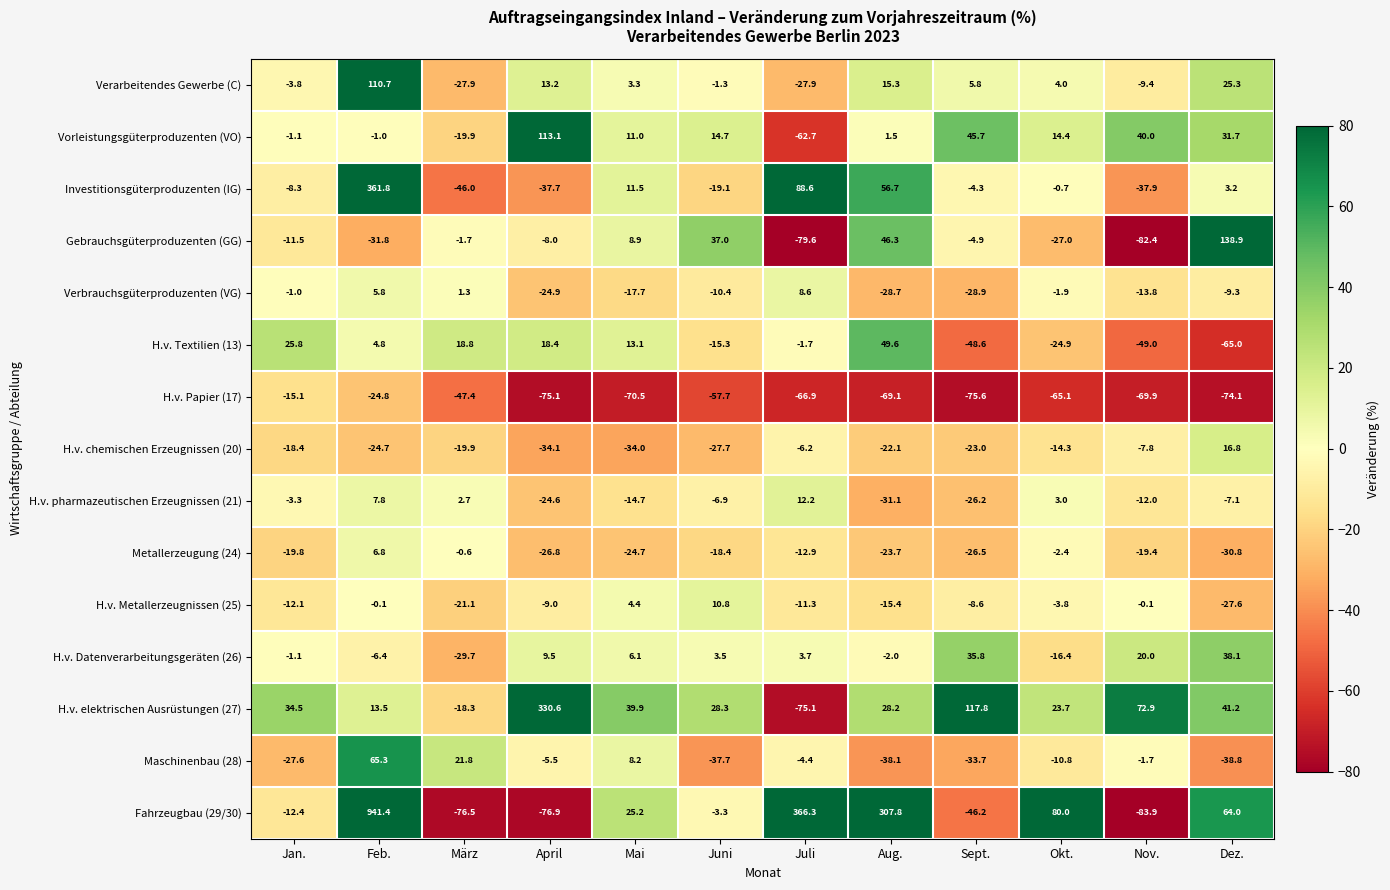

Is the value of H.v. Metallerzeugnissen (25) at Juli greater than the value of H.v. Datenverarbeitungsgeräten (26) at Sept.?

No